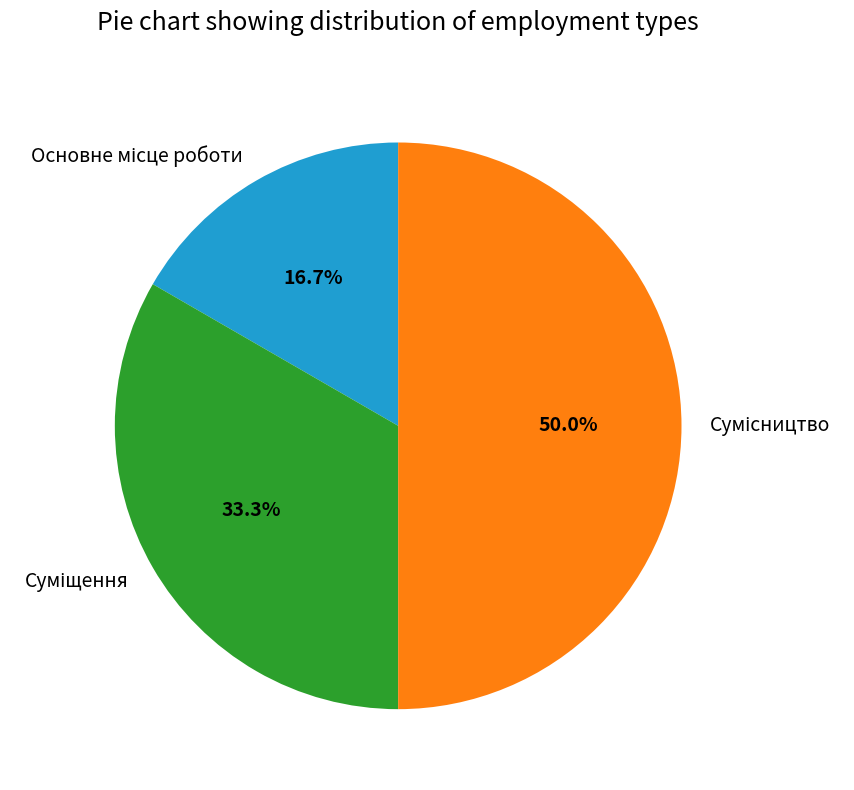

How many slices are in this pie chart?

3